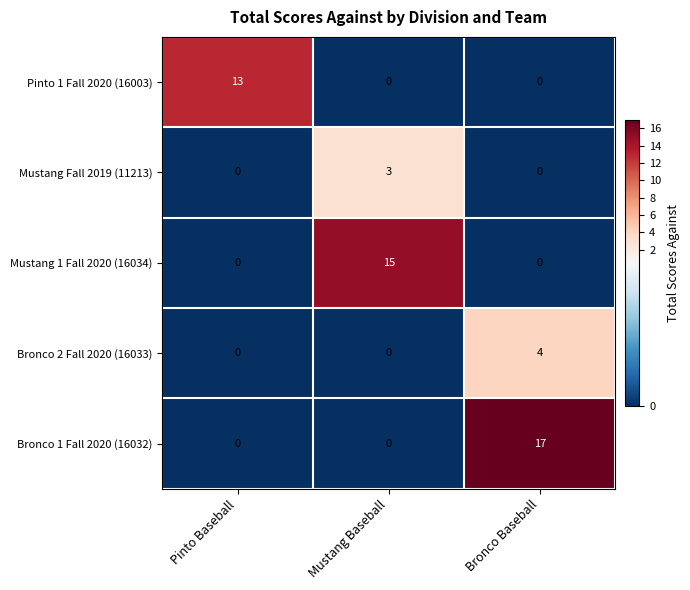

List the series in order of their peak value, highest first.

Bronco 1 Fall 2020 (16032), Mustang 1 Fall 2020 (16034), Pinto 1 Fall 2020 (16003), Bronco 2 Fall 2020 (16033), Mustang Fall 2019 (11213)